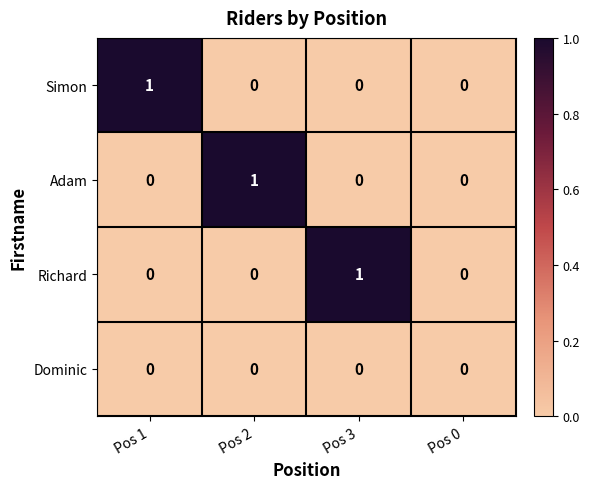

Reading left to right, extract all data points from this chart.

Simon: Pos 1=1	Pos 2=0	Pos 3=0	Pos 0=0
Adam: Pos 1=0	Pos 2=1	Pos 3=0	Pos 0=0
Richard: Pos 1=0	Pos 2=0	Pos 3=1	Pos 0=0
Dominic: Pos 1=0	Pos 2=0	Pos 3=0	Pos 0=0